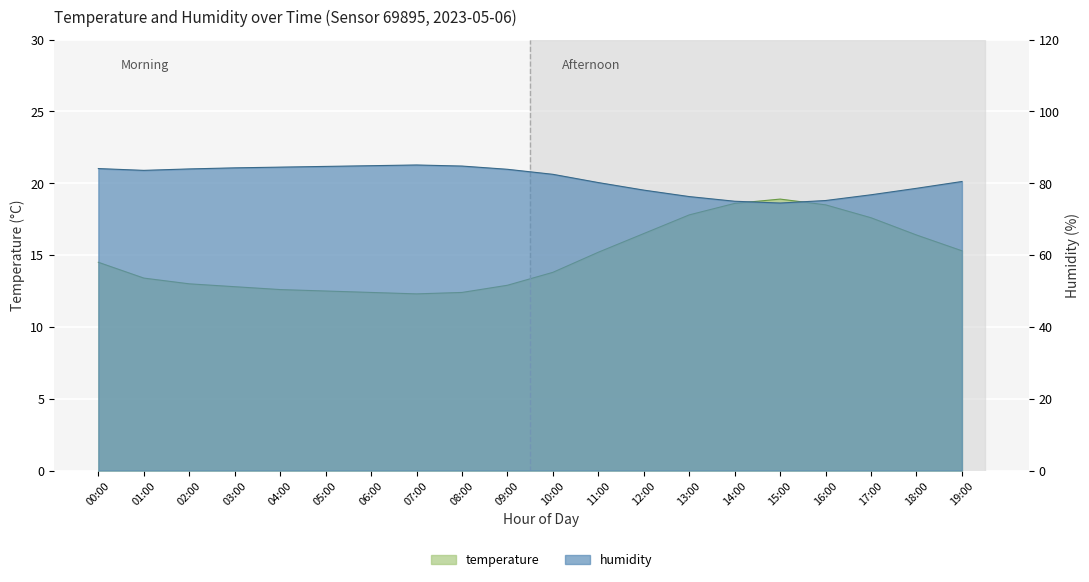

What position from the right is 12:00?

8